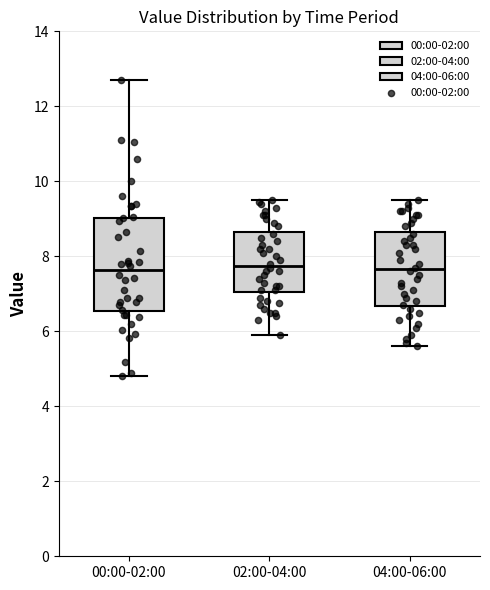

Comparing the boxes themselves (not the whiskers), which one is the tallest?

00:00-02:00